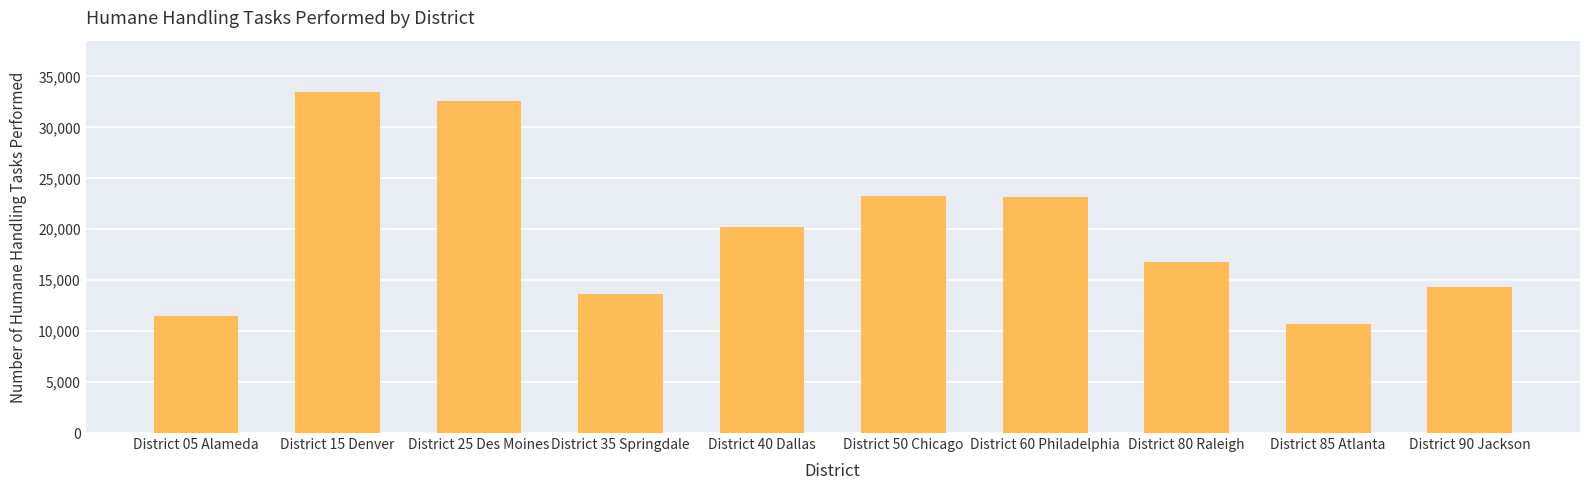

Count the number of data series in this chart.

1